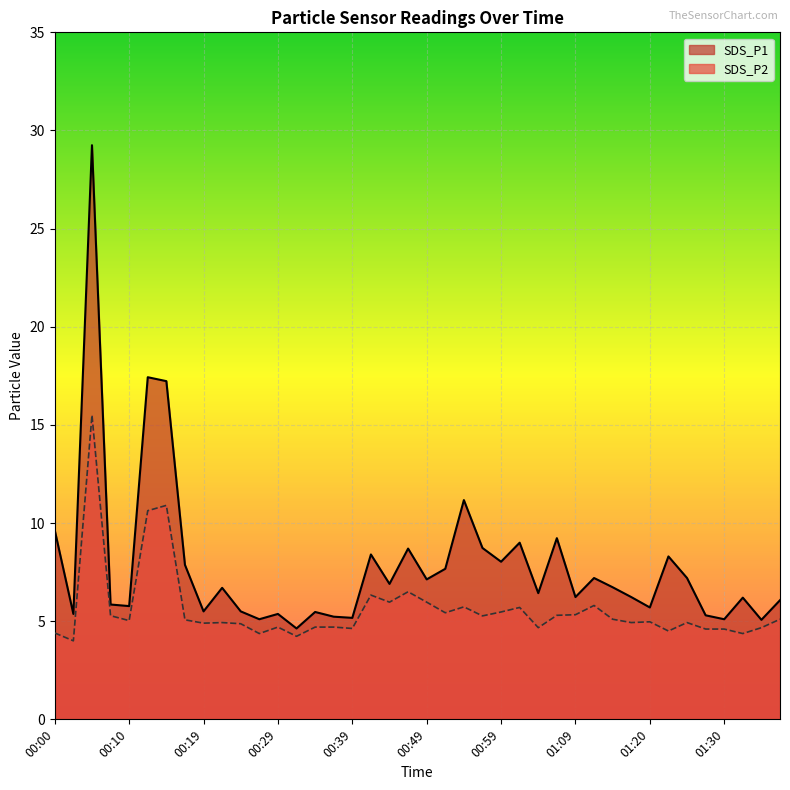

What is the value of the SDS_P2 point at the 36th from the left?

4.6